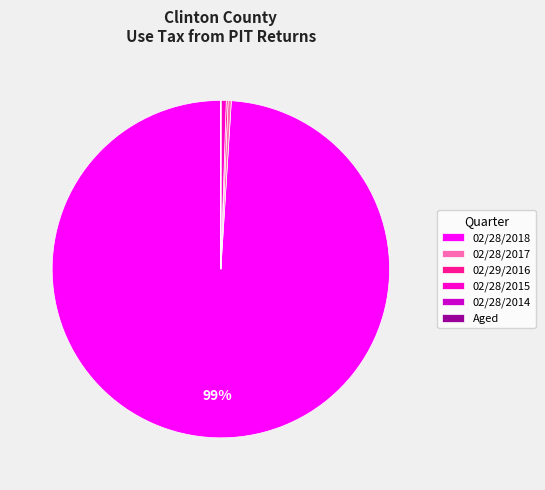

Is there a majority slice in this chart?

Yes